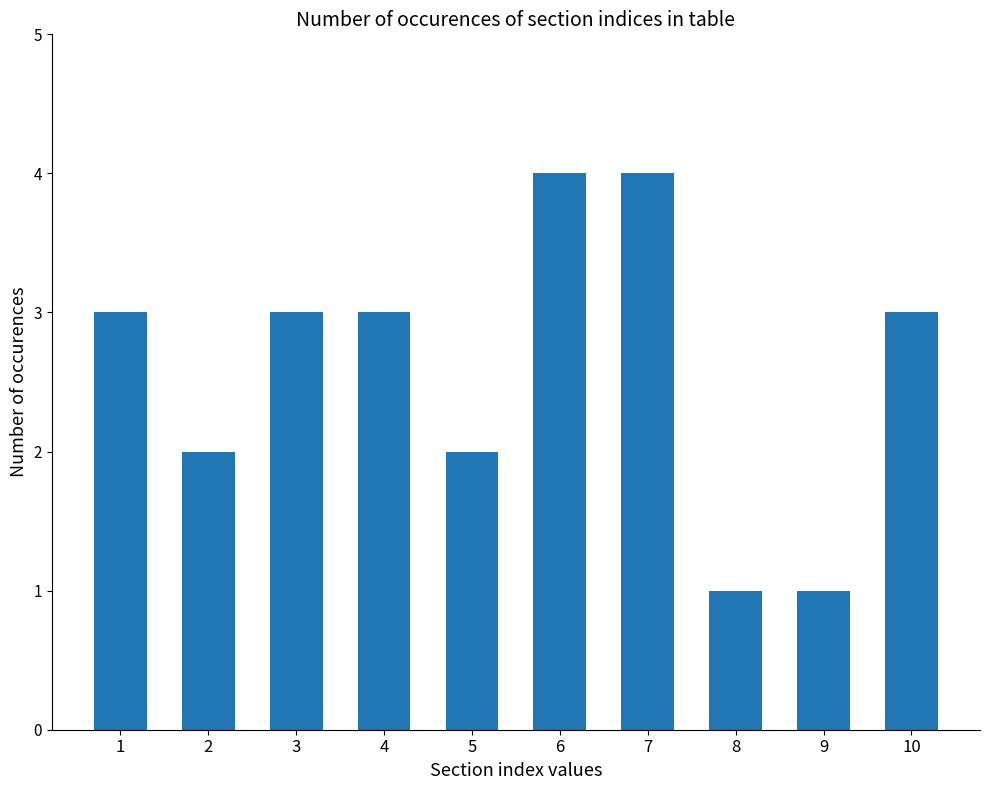

Are the bars grouped side by side (vs. stacked)?

No